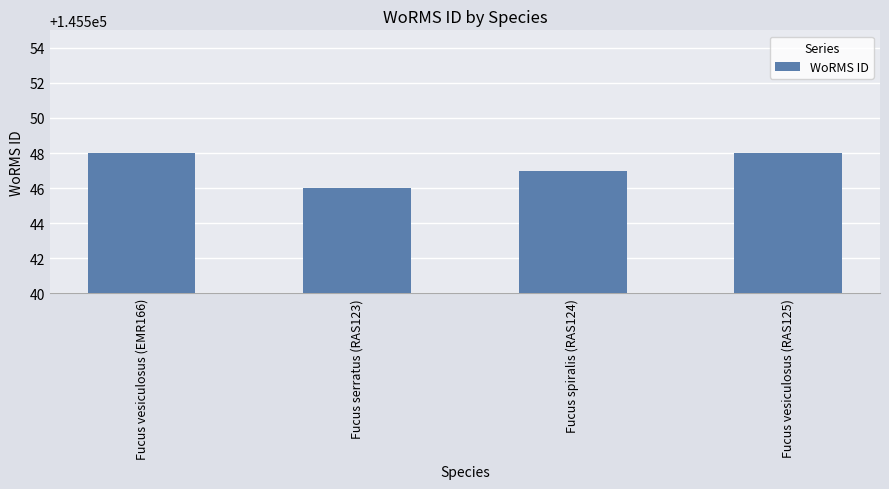

Are the bars horizontal?

No